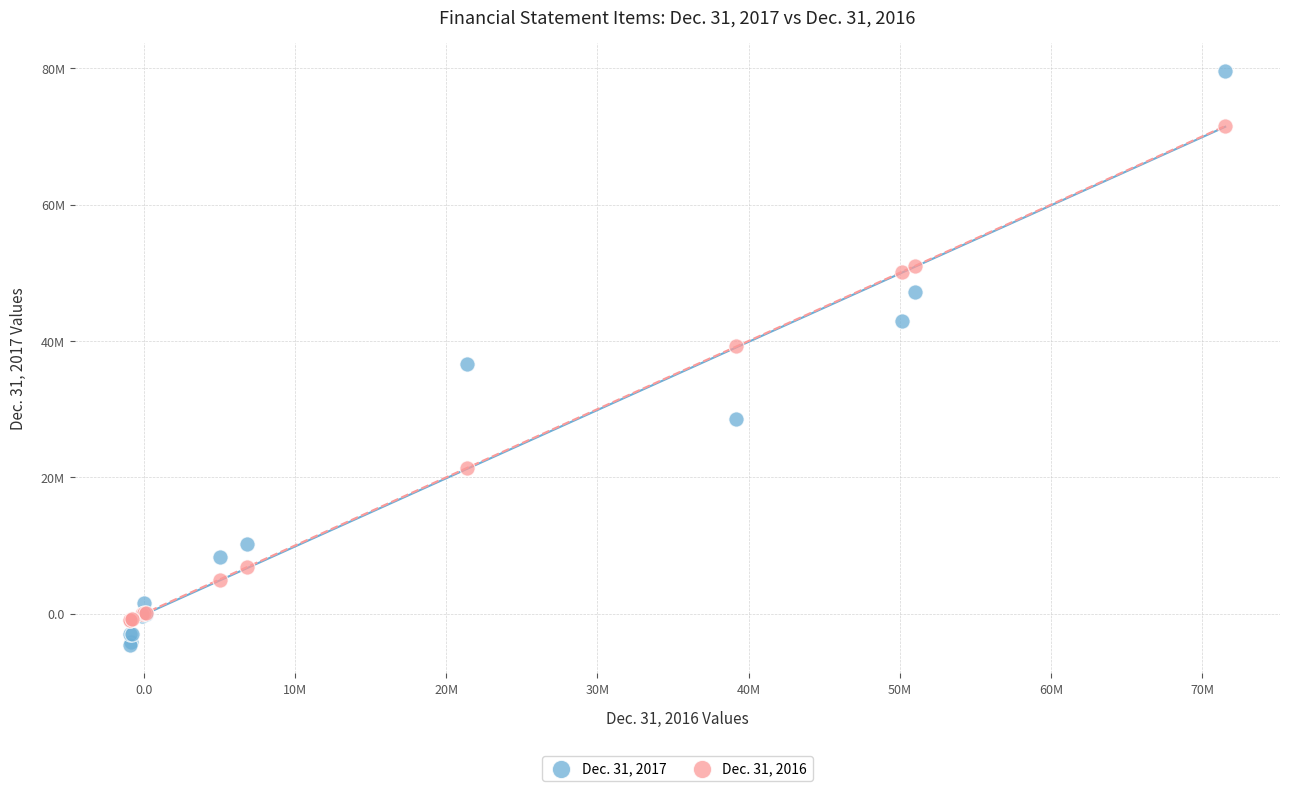

Which series contains the highest Y value?

Dec. 31, 2017